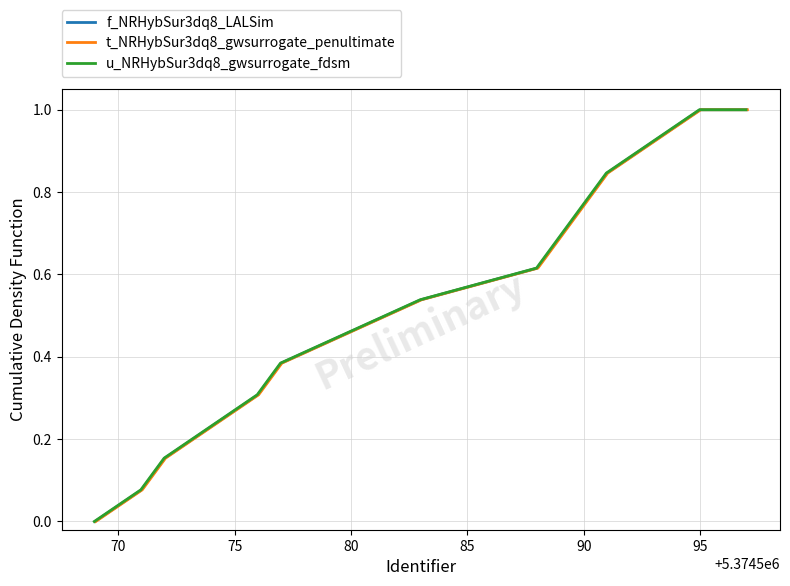

Reading right to left, list all the values displayed in this chart.

f_NRHybSur3dq8_LALSim: 1.0	1.0	0.9	0.8	0.8	0.7	0.6	0.5	0.5	0.4	0.3	0.2	0.2	0.1	0.0
t_NRHybSur3dq8_gwsurrogate_penultimate: 1.0	1.0	0.9	0.8	0.8	0.7	0.6	0.5	0.5	0.4	0.3	0.2	0.2	0.1	0.0
u_NRHybSur3dq8_gwsurrogate_fdsm: 1.0	1.0	0.9	0.8	0.8	0.7	0.6	0.5	0.5	0.4	0.3	0.2	0.2	0.1	0.0